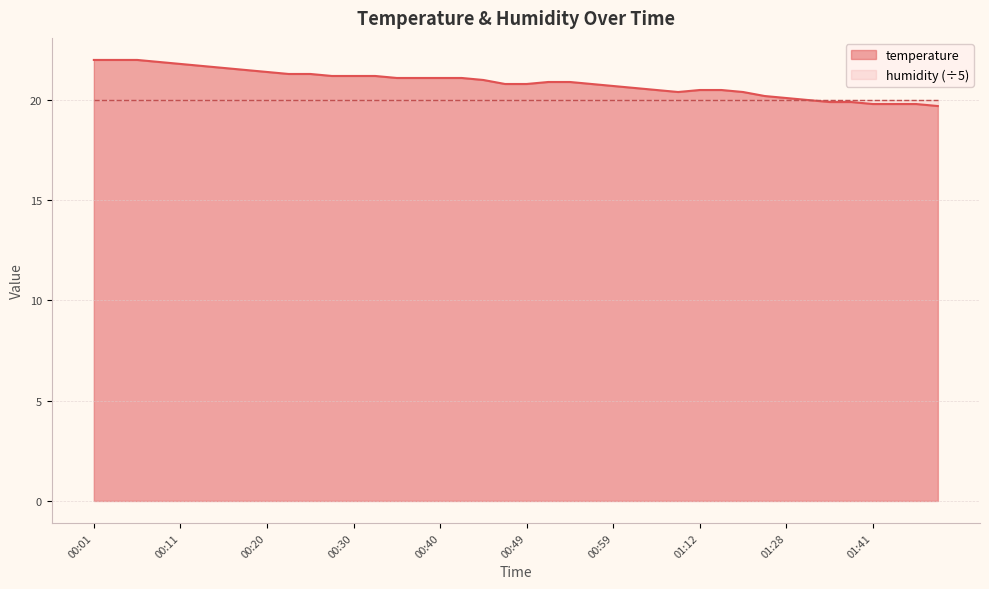

At which label does the data first exceed 20?

00:01